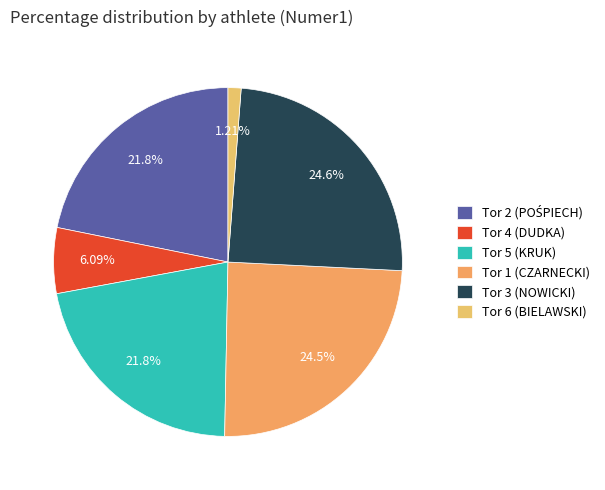

How many slices are in this pie chart?

6